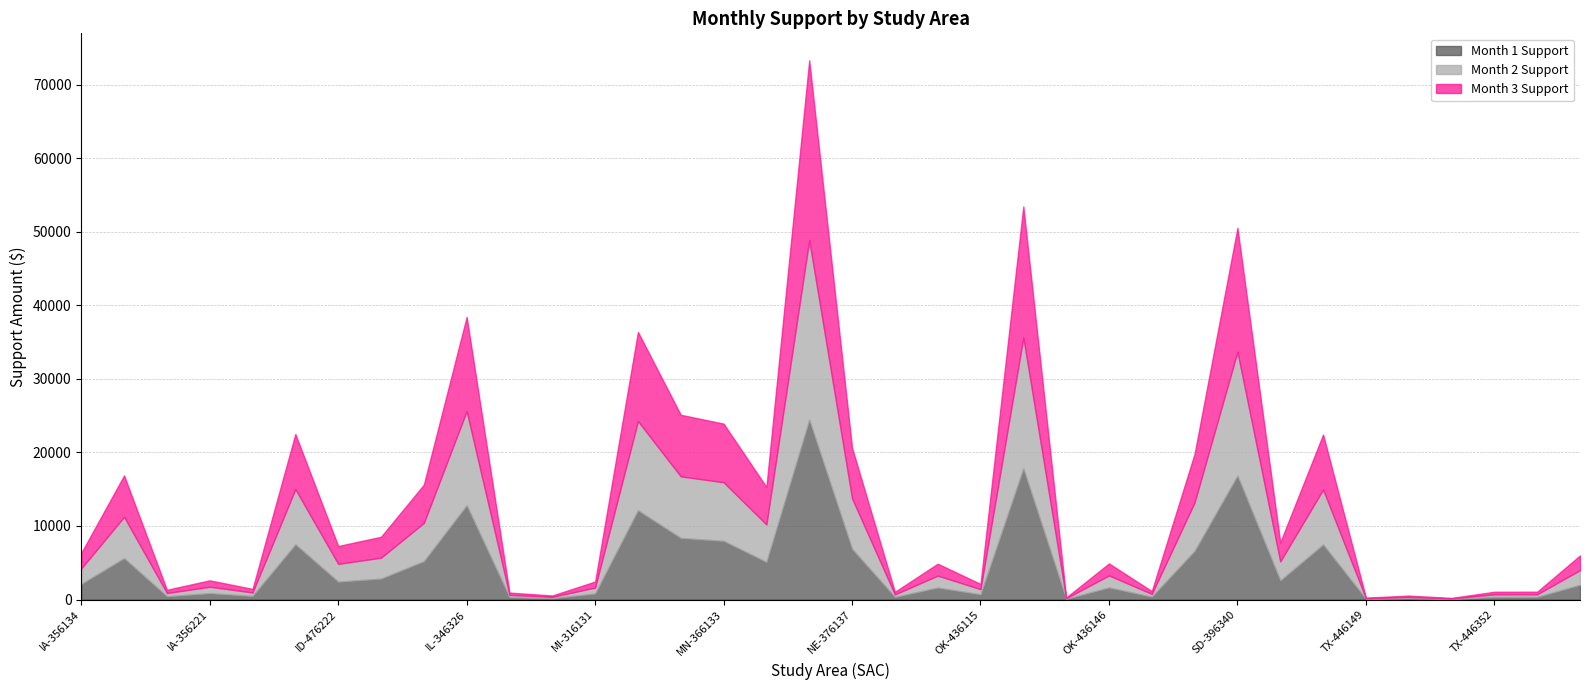

True or false: Month 1 Support and Month 2 Support cross at least once.

False